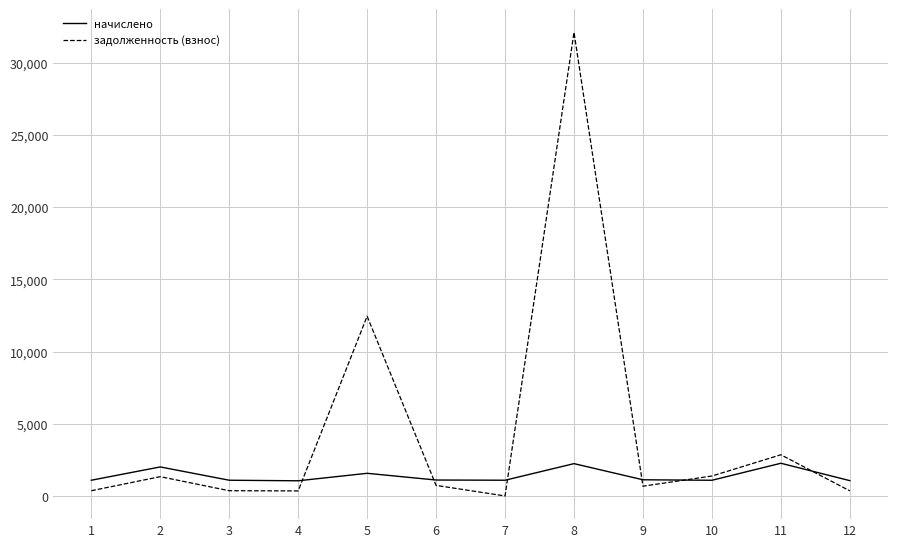

List the series in order of their overall mean, highest first.

задолженность (взнос), начислено